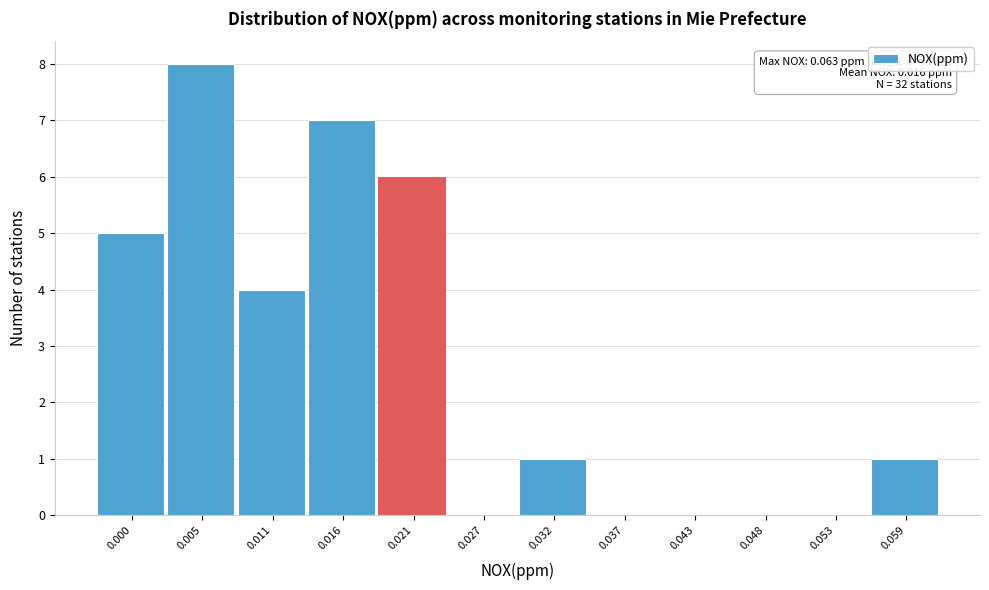

Reading right to left, list all the values displayed in this chart.

0.059=1	0.053=0	0.048=0	0.043=0	0.037=0	0.032=1	0.027=0	0.021=6	0.016=7	0.011=4	0.005=8	0.000=5